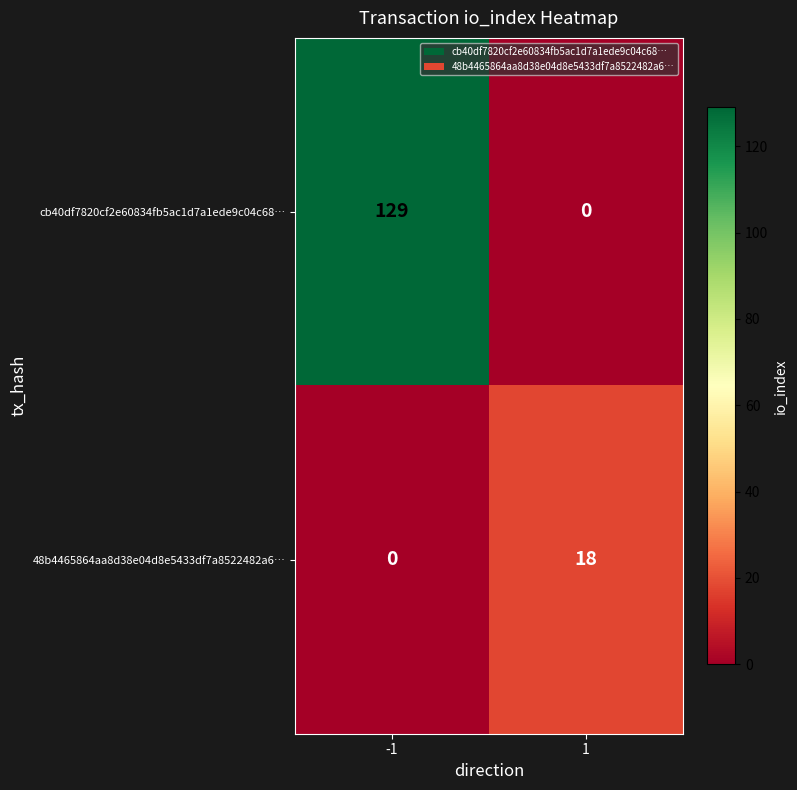

Reading left to right, extract all data points from this chart.

cb40df7820cf2e60834fb5ac1d7a1ede9c04c68…: -1=129	1=0
48b4465864aa8d38e04d8e5433df7a8522482a6…: -1=0	1=18